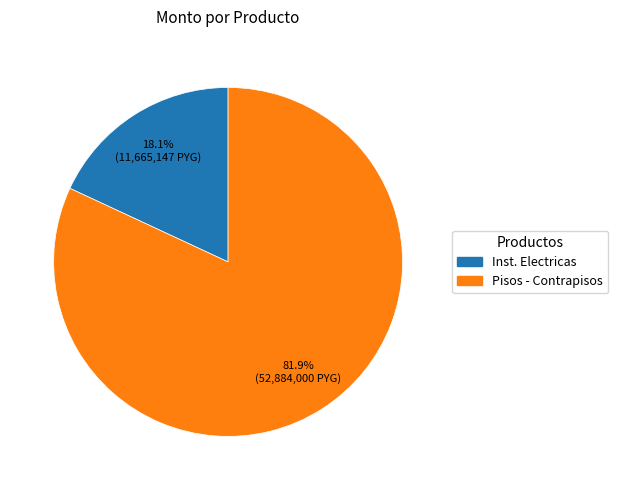

Does any single category account for the majority?

Yes